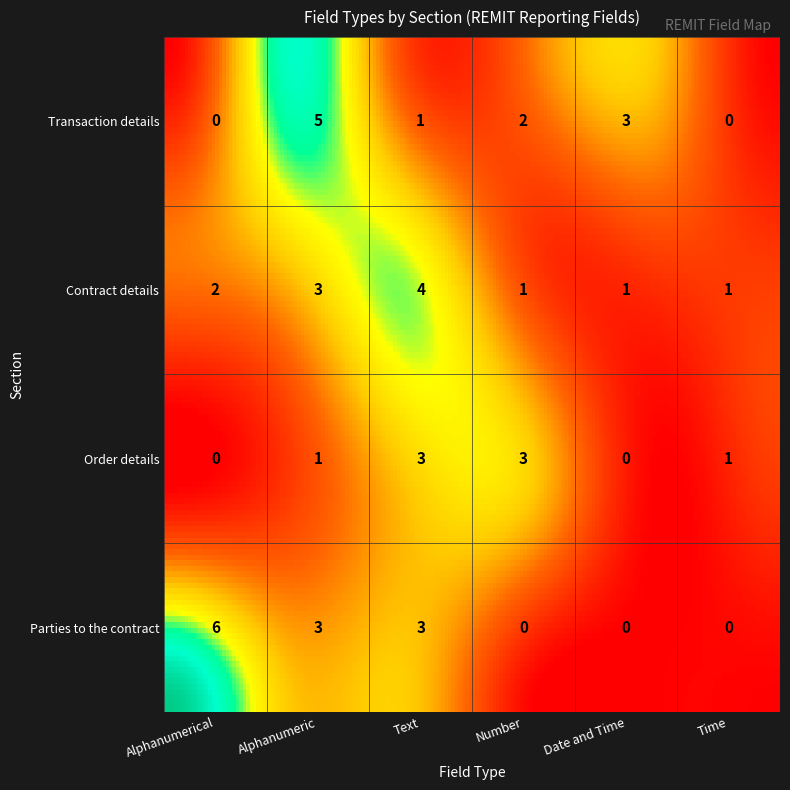

How many data points in Order details are above 1?

2